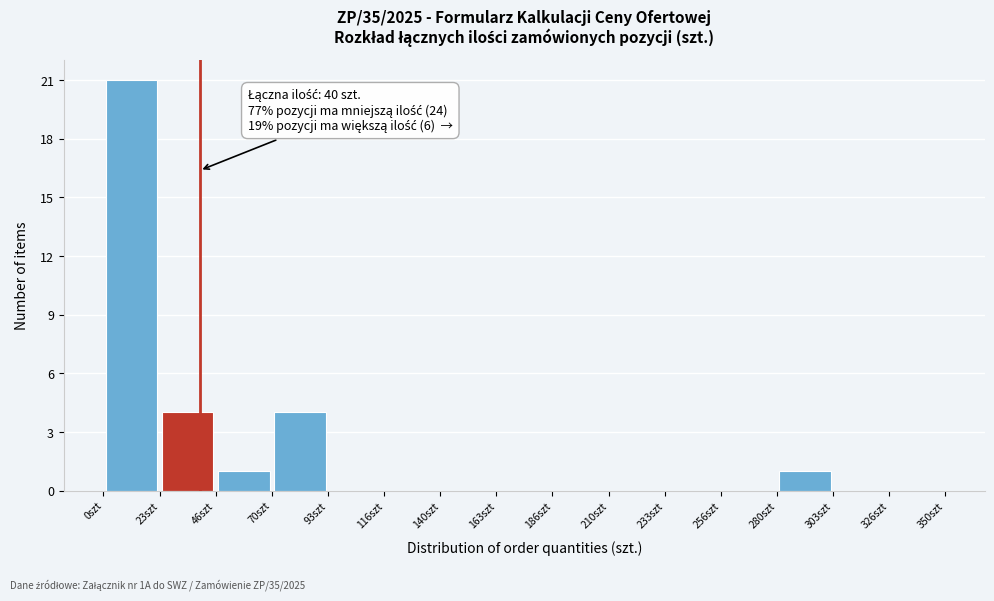

Over which range of the x-axis is the bar tallest?

0 to 25